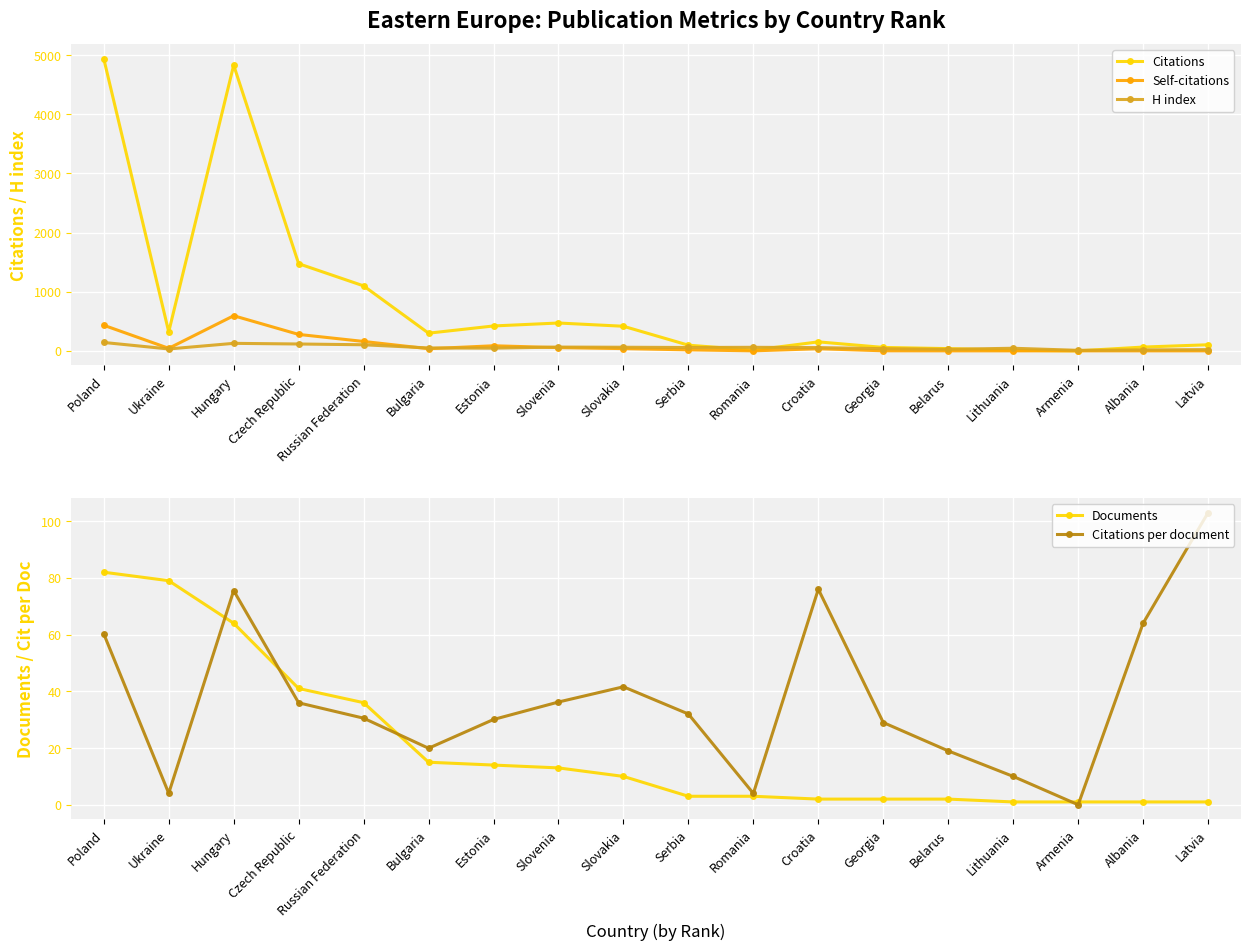

How many times do H index and Self-citations cross each other?

3